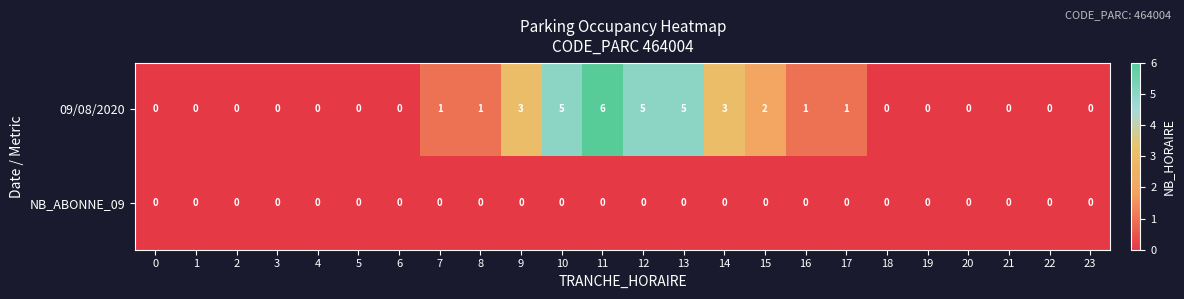

What is the maximum value shown in the chart?

6